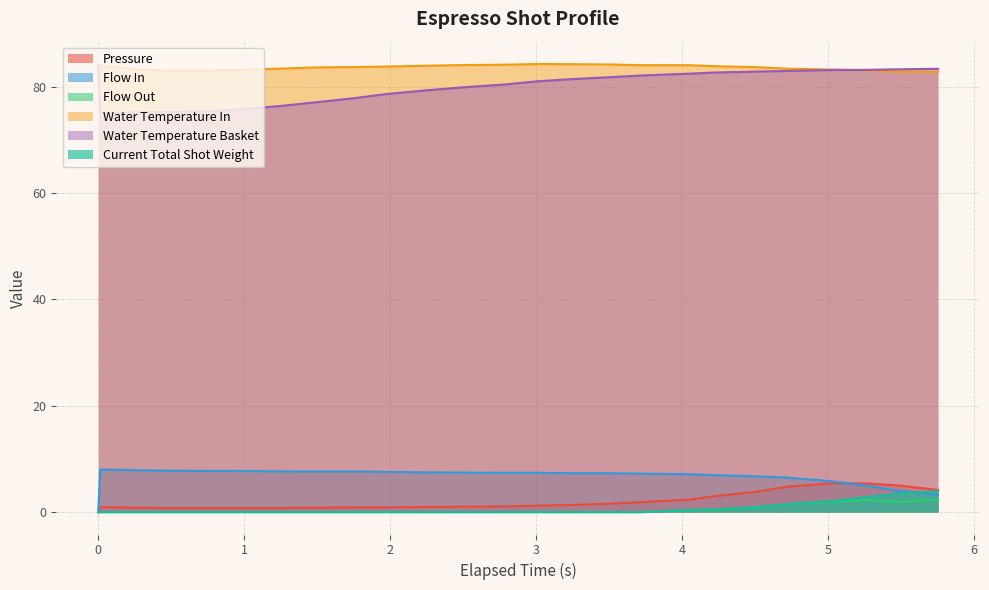

True or false: Water Temperature Basket and Flow In intersect in this chart.

False